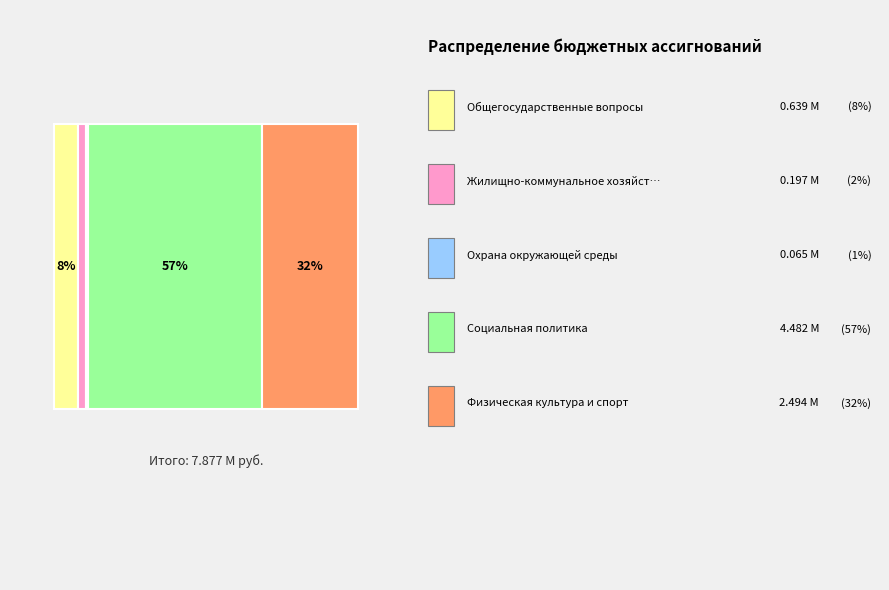

Is Социальная политика the majority of the pie?

Yes